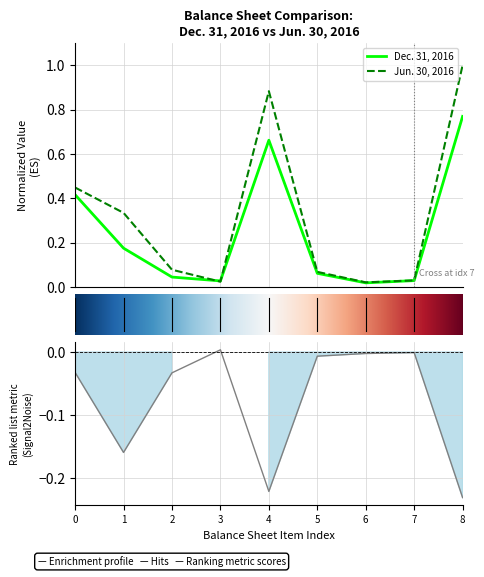

List the series in order of their overall mean, lowest first.

Dec. 31, 2016, Jun. 30, 2016